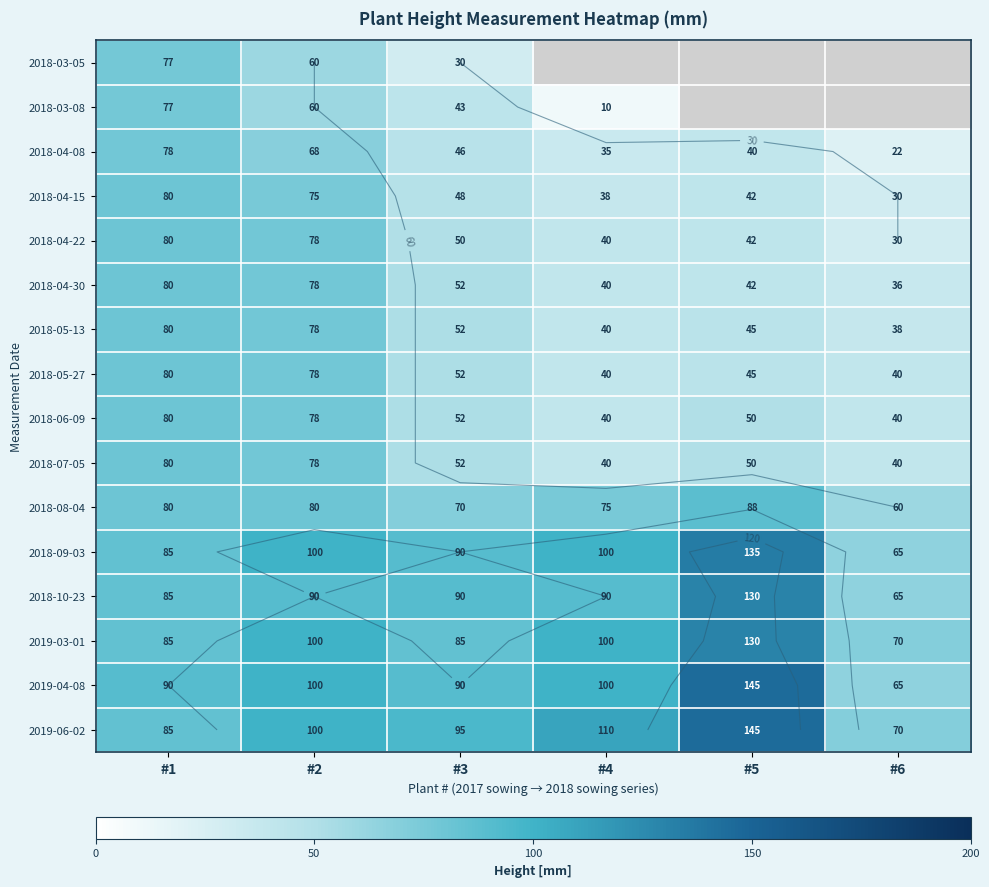

How many data points in 2018-08-04 are above 80?

1